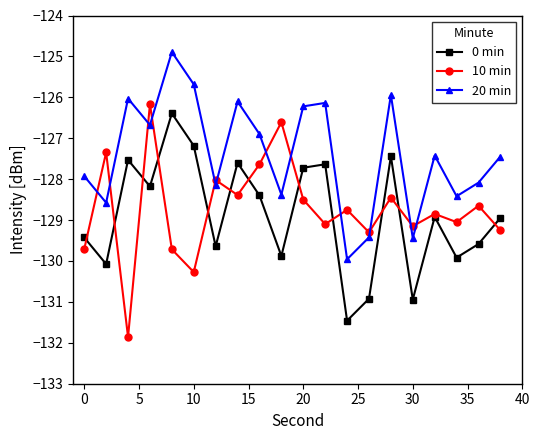

True or false: 20 min and 0 min intersect in this chart.

False